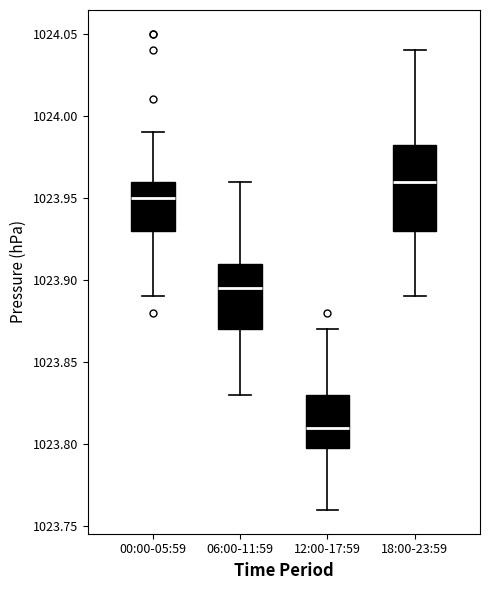

Reading left to right, read every box against the y-axis: the position of its median line, the range the box covers, and the ends of its whiskers. The values are not printed on the chart, so give them approximately, as read against the axis.

00:00-05:59: median 1023.950, box 1023.930 to 1023.960, whiskers 1023.890 to 1023.990
06:00-11:59: median 1023.895, box 1023.870 to 1023.910, whiskers 1023.830 to 1023.960
12:00-17:59: median 1023.810, box 1023.800 to 1023.830, whiskers 1023.760 to 1023.870
18:00-23:59: median 1023.960, box 1023.930 to 1023.985, whiskers 1023.890 to 1024.040